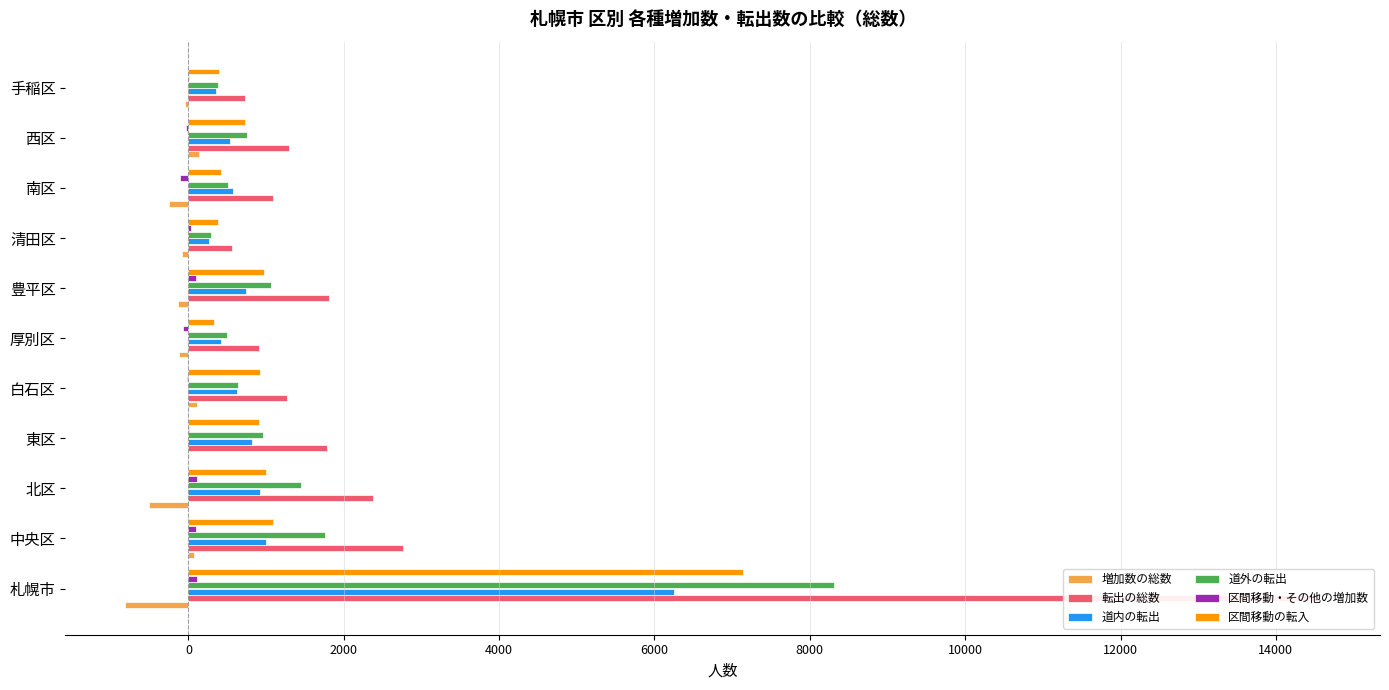

How many bars are there in total?

66